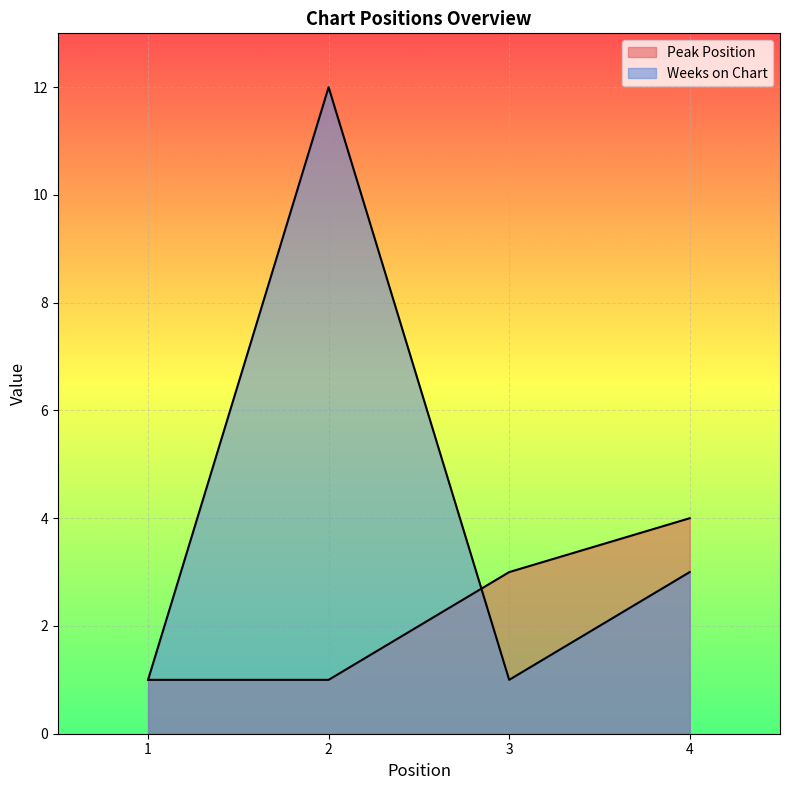

Is the value of Peak Position at 4 greater than the value of Weeks on Chart at 2?

No